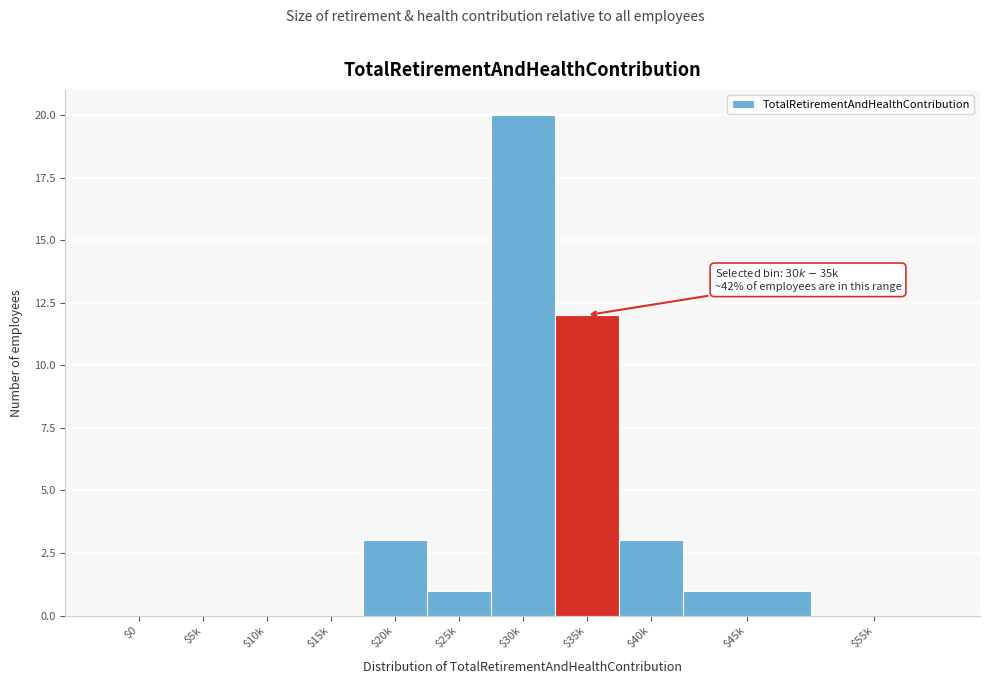

At which label is the value closest to 10?

$35k